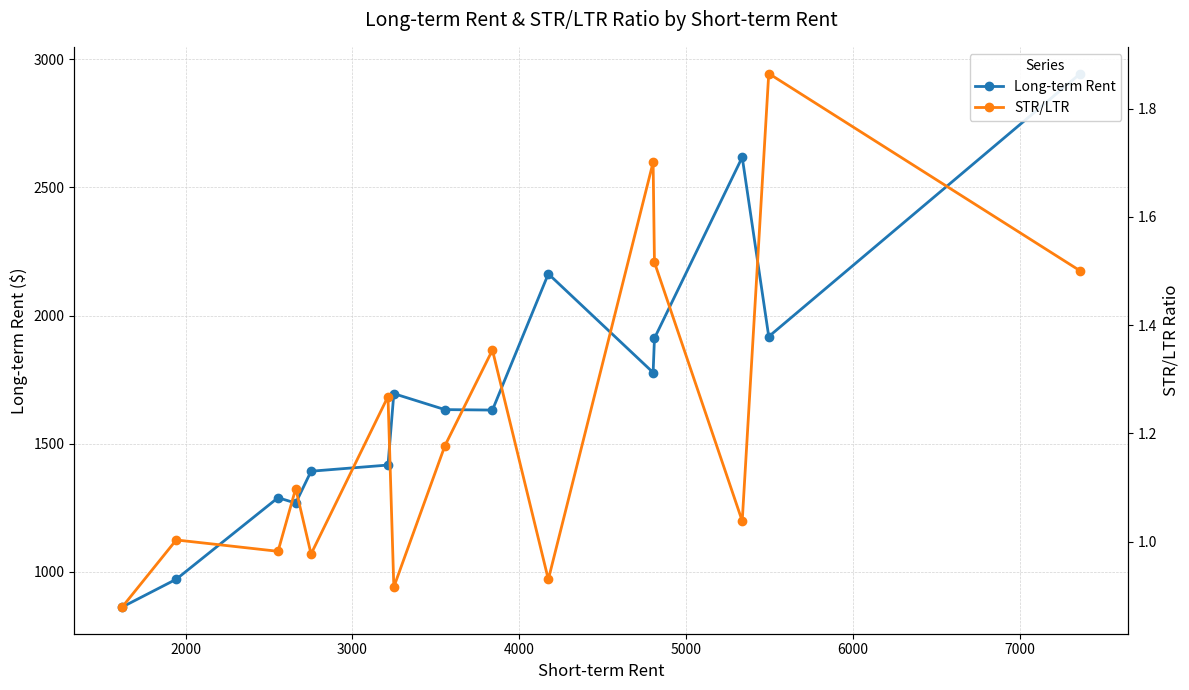

True or false: Long-term Rent and STR/LTR cross at least once.

False